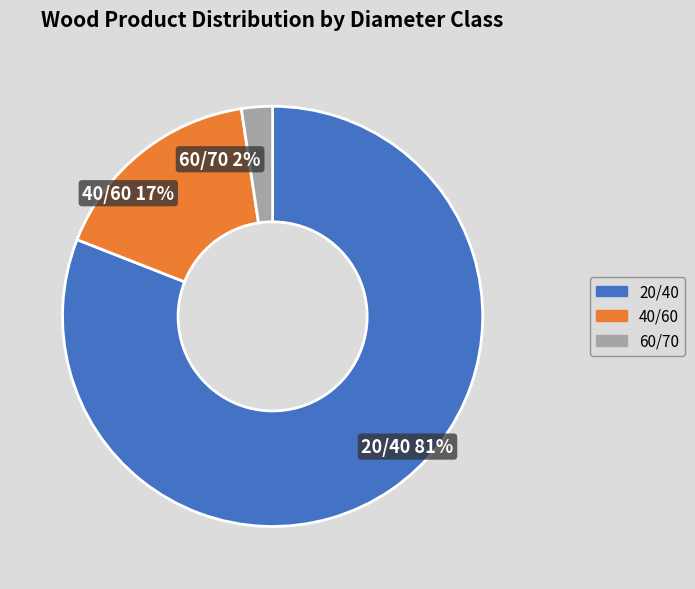

Is there a majority slice in this chart?

Yes